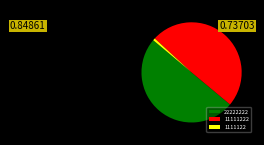

What is the ratio of the value at 22222222 to the value at 11111222?

1.0